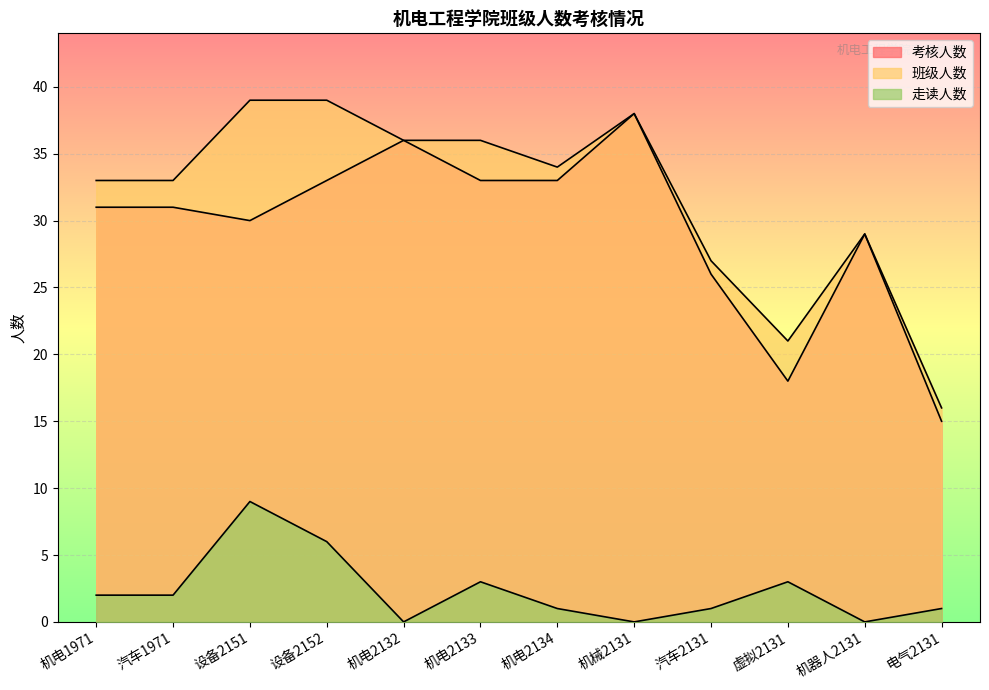

The value of 走读人数 at 设备2151 is 13. True or false?

False